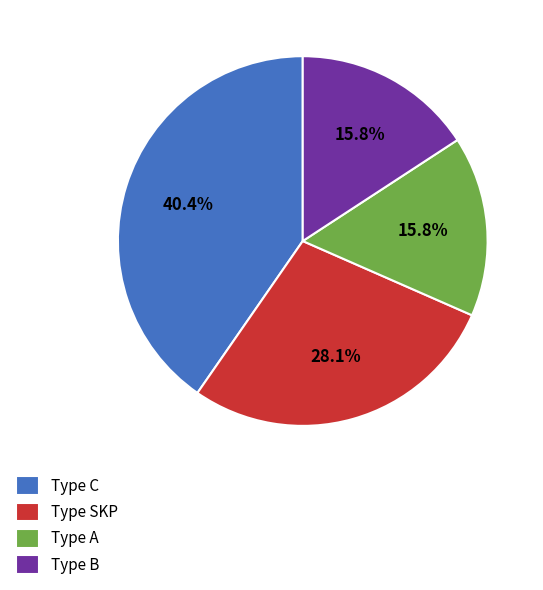

Which slice is the largest?

Type C